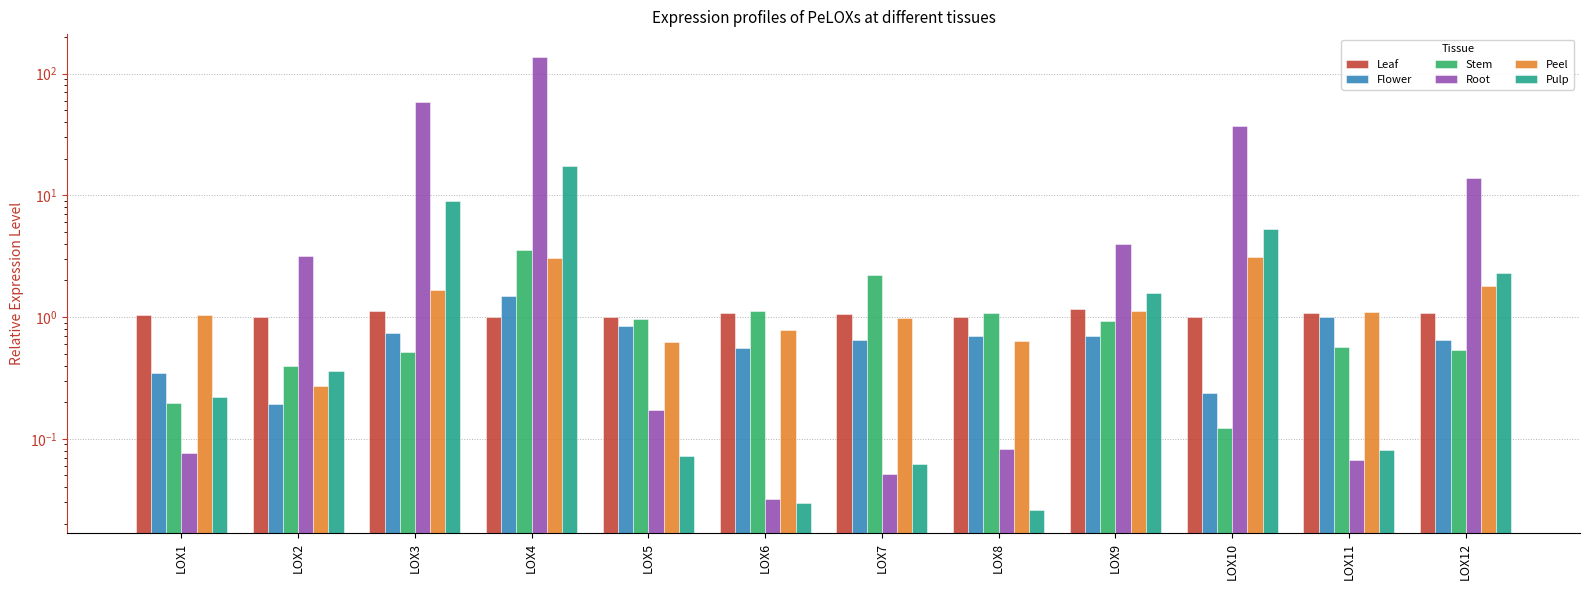

Does the chart contain any negative values?

No